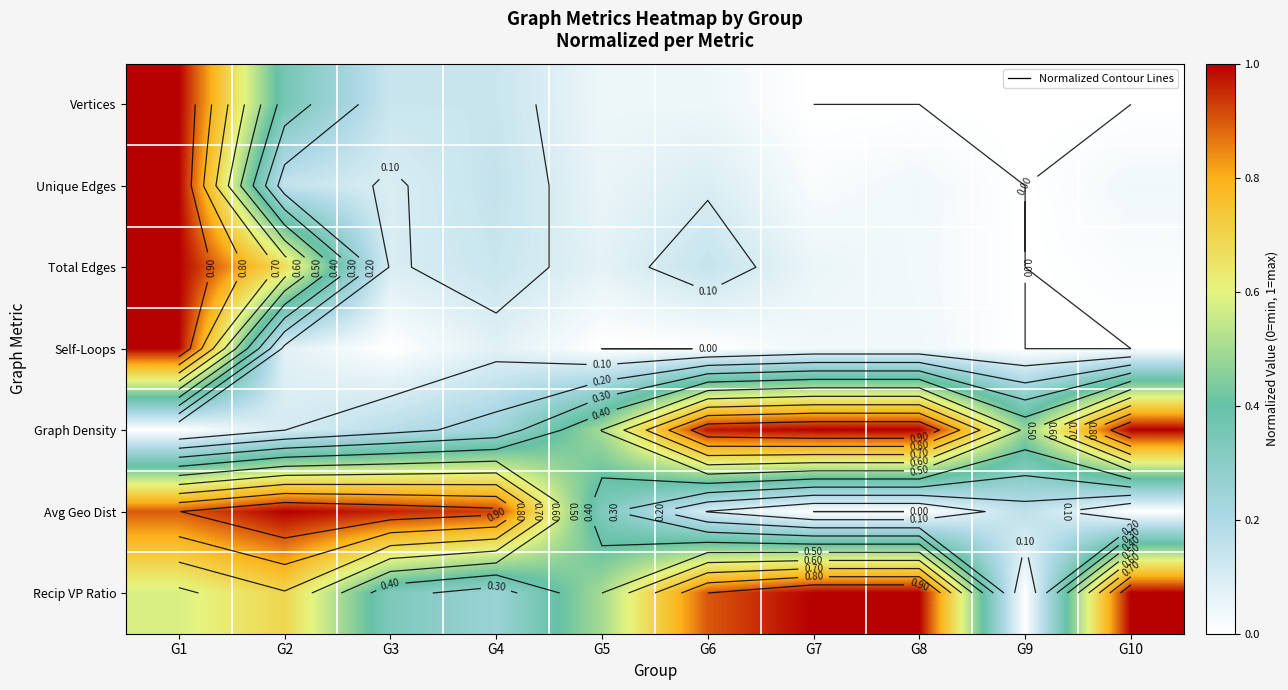

Which series has the largest range (max minus min)?

Vertices